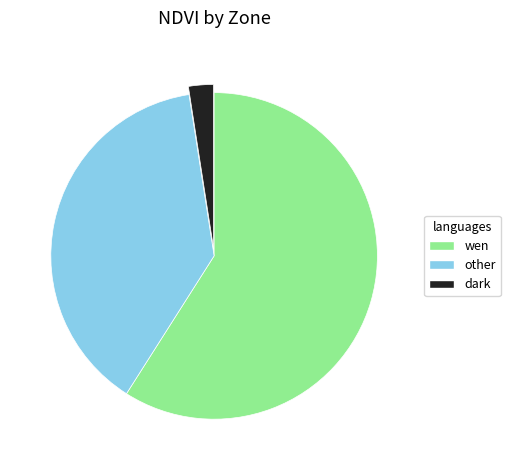

True or false: wen accounts for 59% of the total.

True